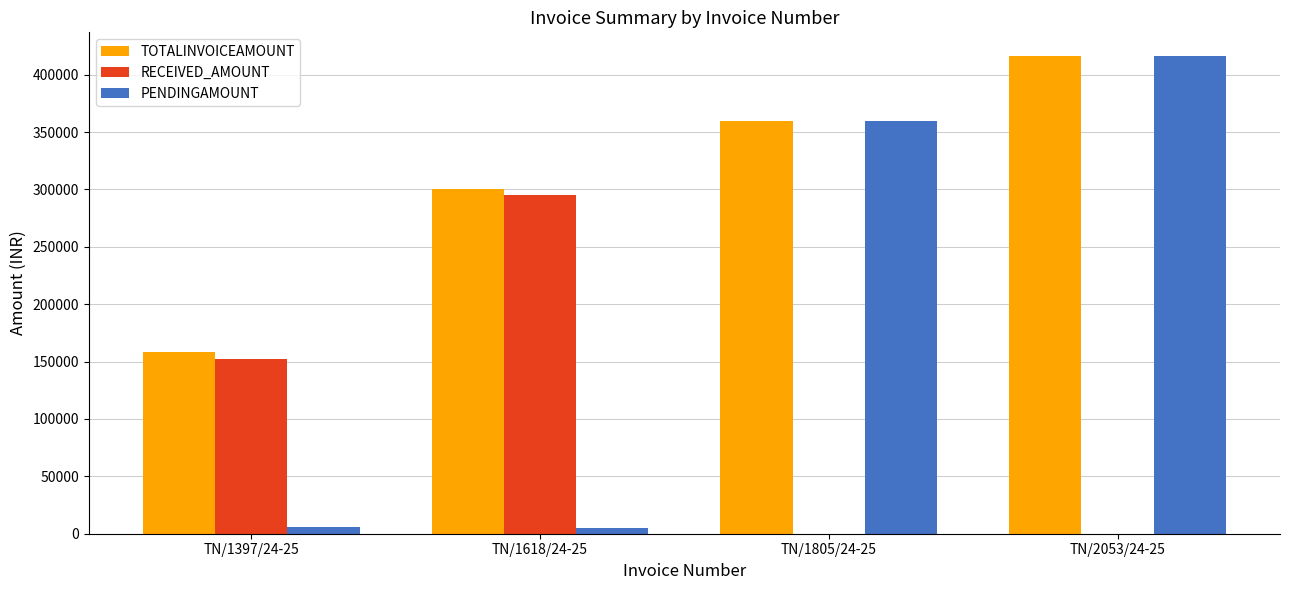

At which label is RECEIVED_AMOUNT closest to 147415?

TN/1397/24-25